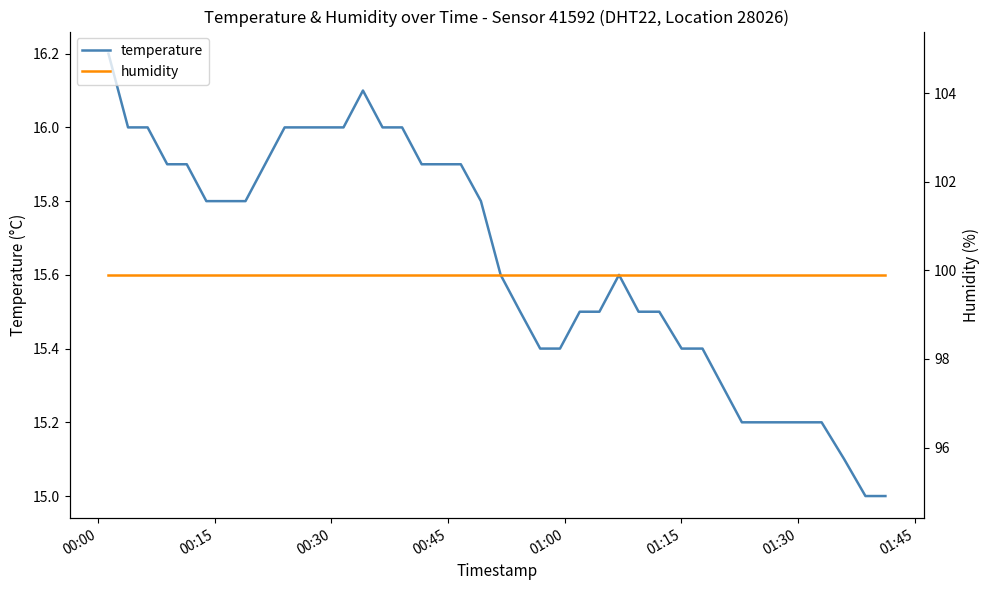

At how many categories does at least one series exceed 63?

40